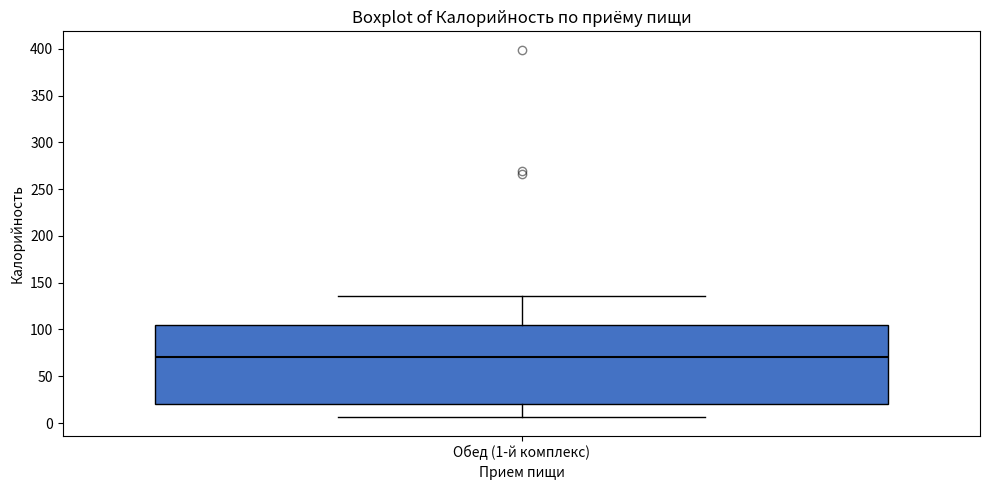

Where is the lower edge of the box for Обед (1-й комплекс) on the y-axis? The values are not printed on the chart, so give them approximately, as read against the axis.

20